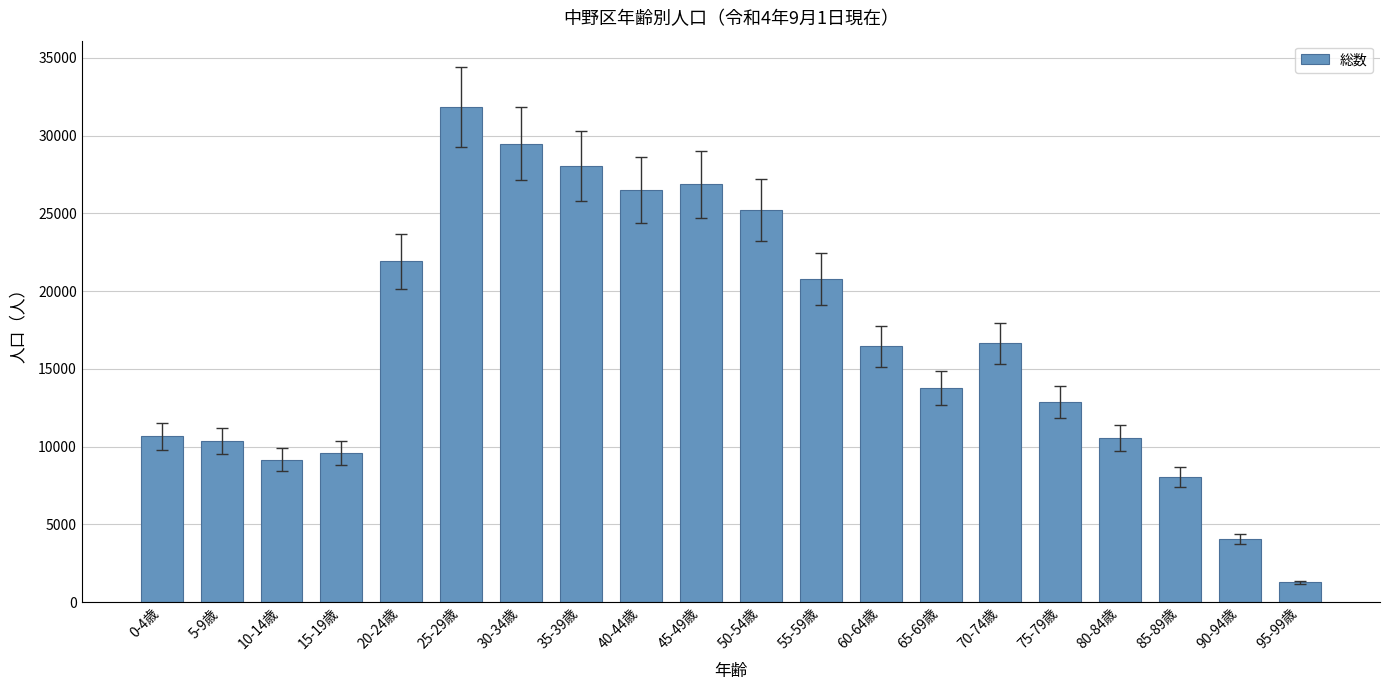

The value at 90-94歳 is 6254. True or false?

False